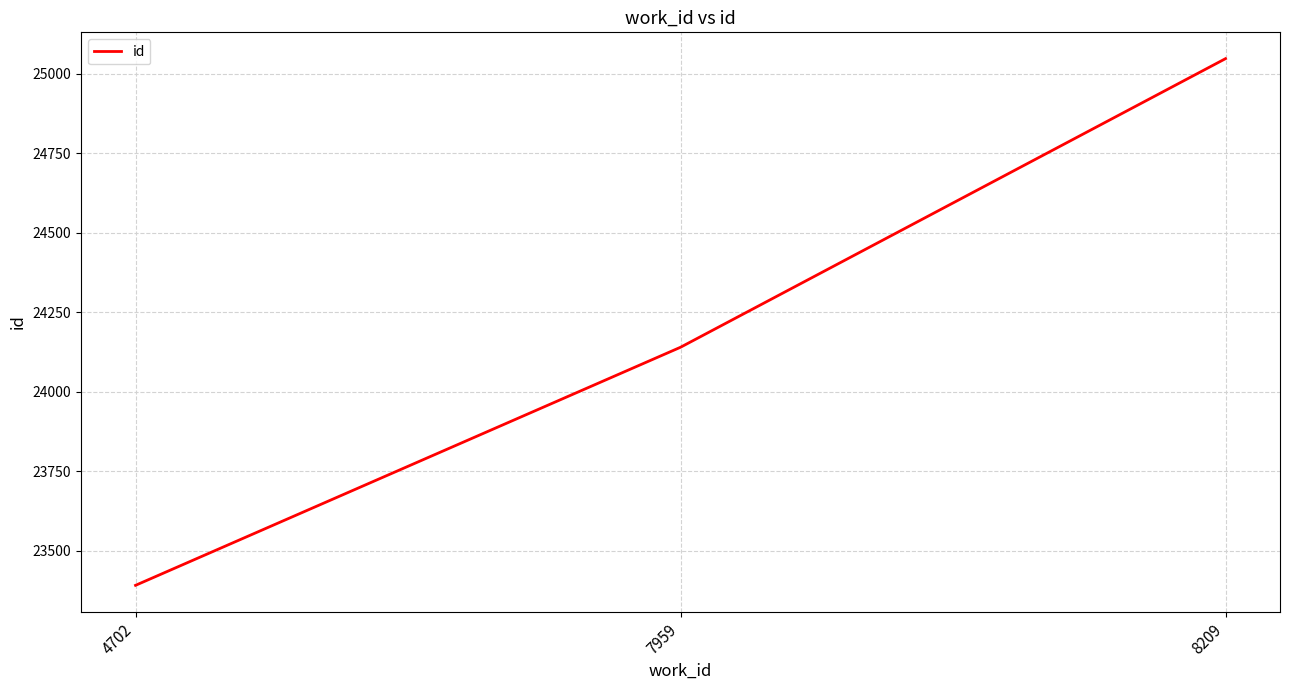

What is the ratio of the value at 7959 to the value at 4702?

1.0